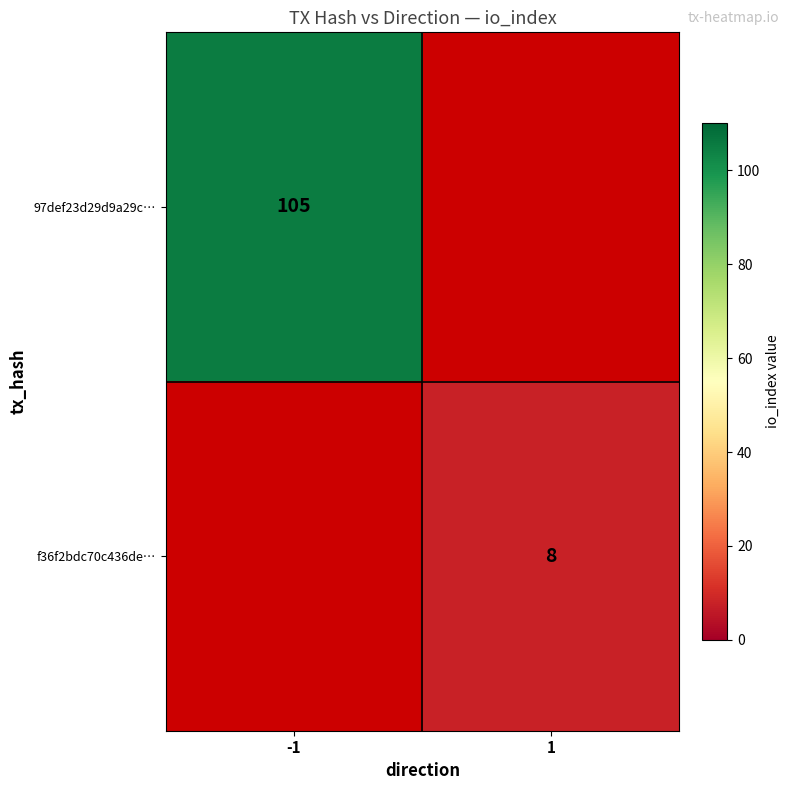

The value of 97def23d29d9a29c… at -1 is 105. True or false?

True